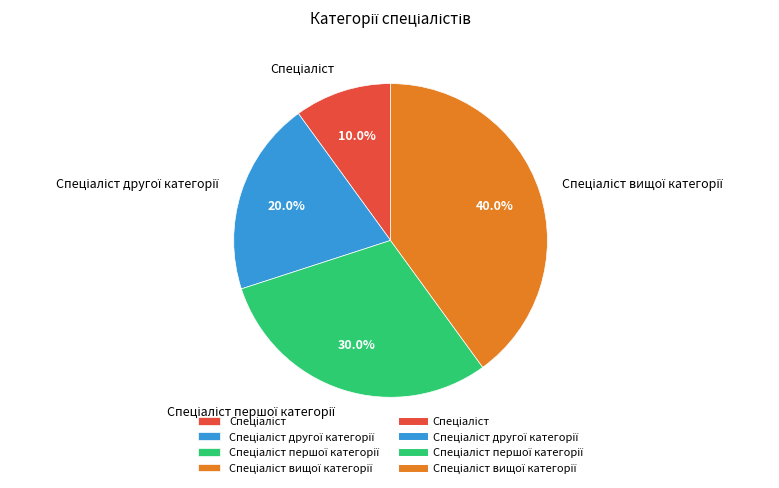

How many slices are in this pie chart?

4